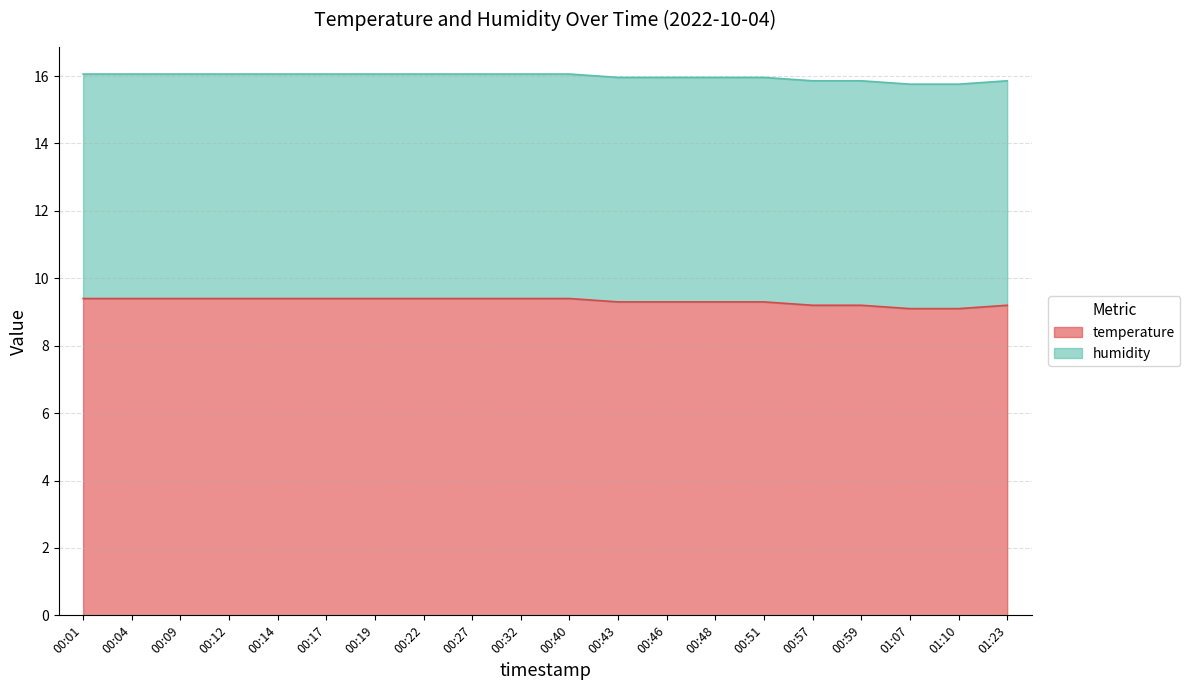

True or false: the data shows 9.4 at 00:04.

True